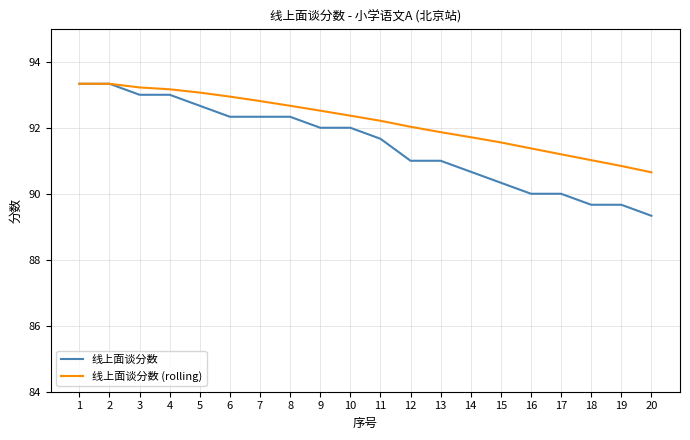

What is the difference between the highest and lowest values at 11?

0.5